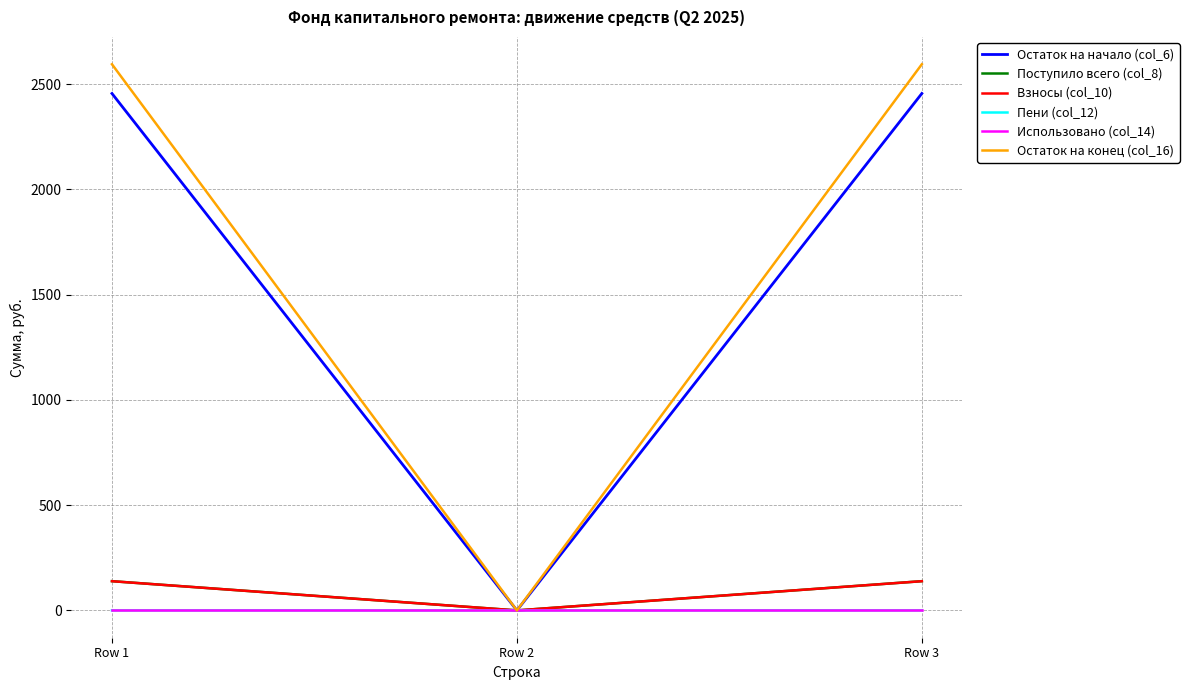

What is the highest value of the Остаток на конец (col_16) series?

2594.8